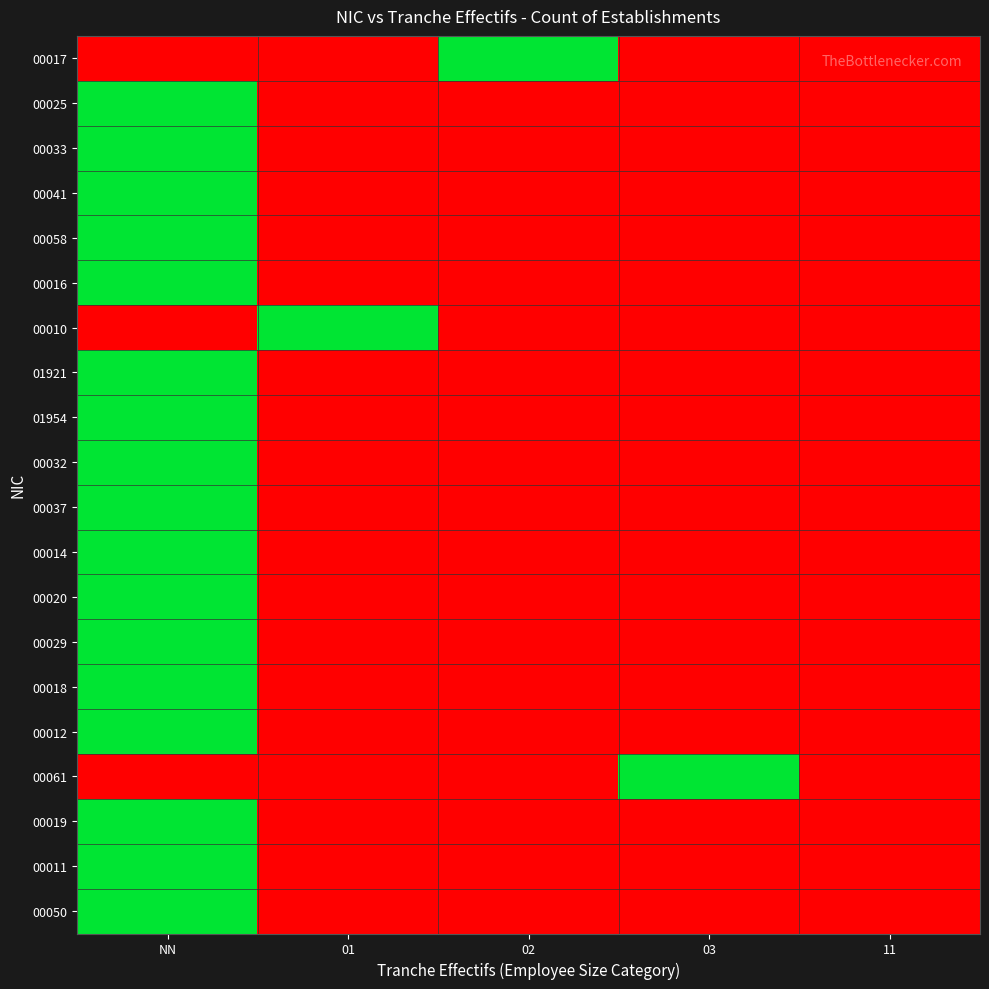

Rank the series at 01 from lowest to highest value.

00017, 00025, 00033, 00041, 00058, 00016, 01921, 01954, 00032, 00037, 00014, 00020, 00029, 00018, 00012, 00061, 00019, 00011, 00050, 00010